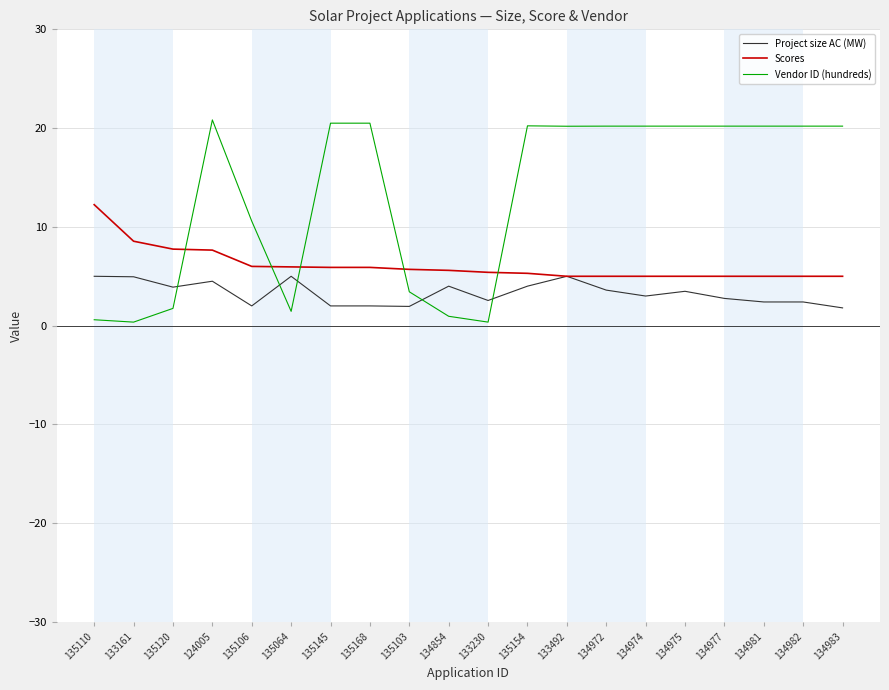

Is the value of Vendor ID (hundreds) at 134974 greater than the value of Scores at 134974?

Yes